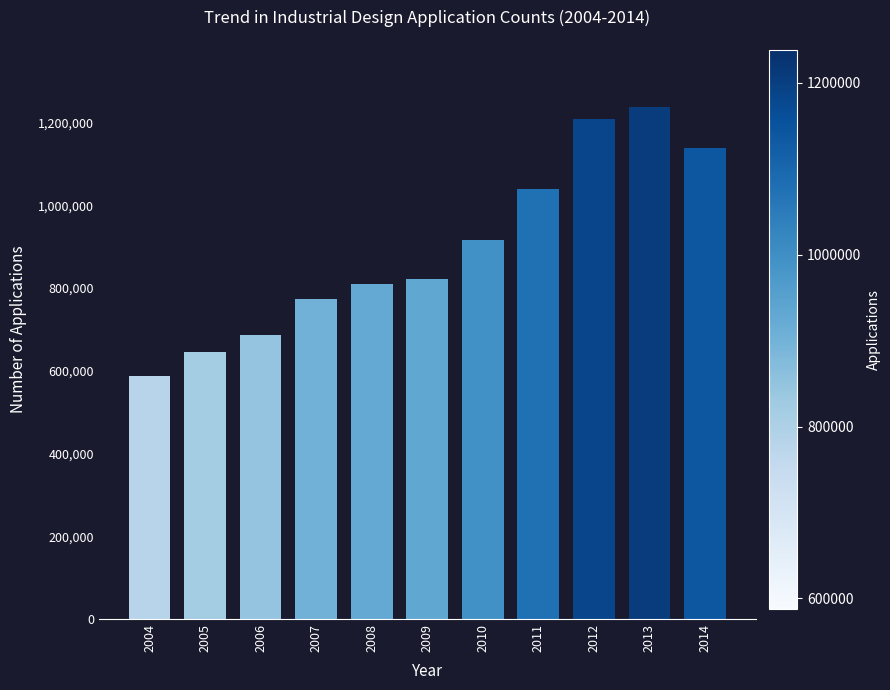

The chart shows a value of 711283 at 2012. True or false?

False